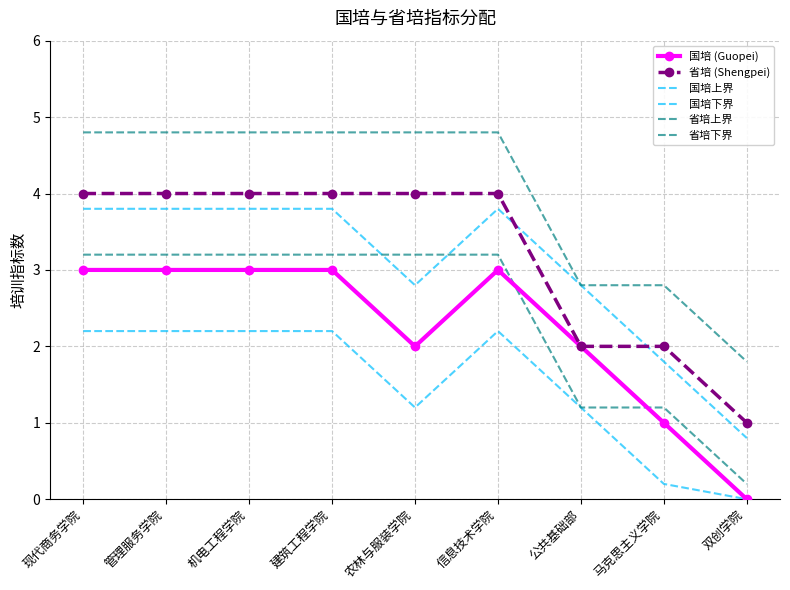

What is the difference between the maximum and minimum values in the 国培上界 series?

3.0